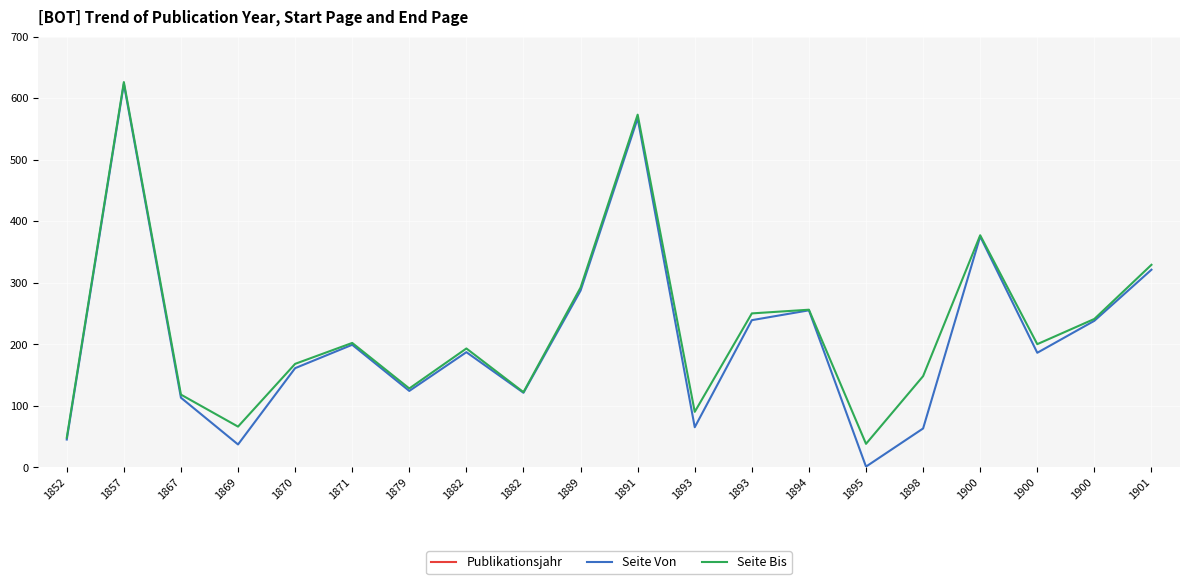

True or false: Publikationsjahr and Seite Von cross at least once.

False